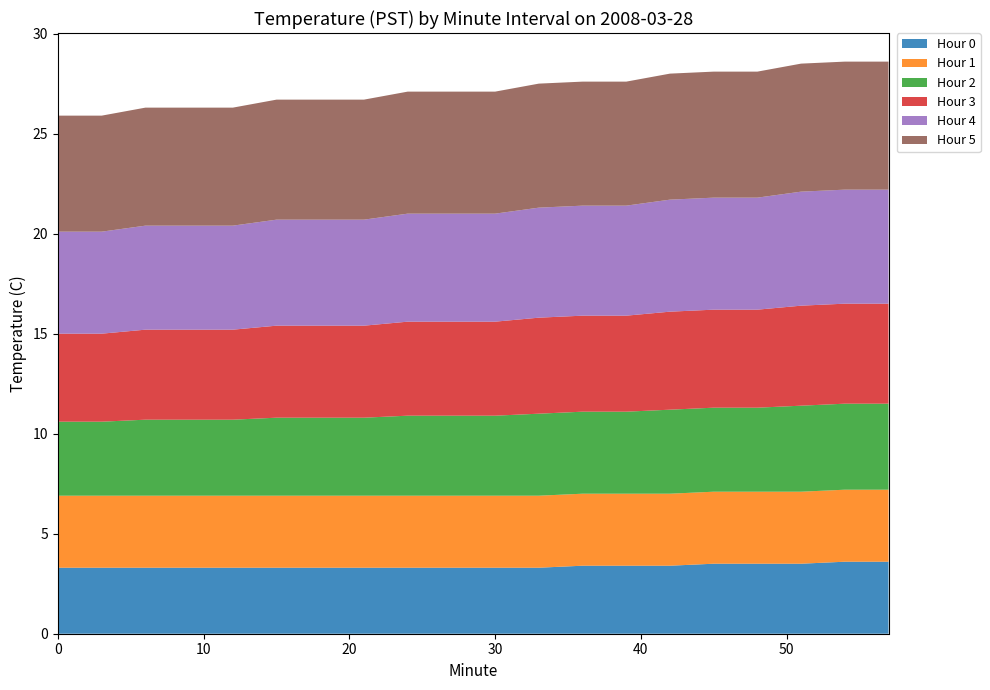

Reading left to right, what are all the values shown in this chart?

Hour 0: 3.3	3.3	3.3	3.3	3.3	3.3	3.3	3.3	3.3	3.3	3.3	3.3	3.4	3.4	3.4	3.5	3.5	3.5	3.6	3.6
Hour 1: 3.6	3.6	3.6	3.6	3.6	3.6	3.6	3.6	3.6	3.6	3.6	3.6	3.6	3.6	3.6	3.6	3.6	3.6	3.6	3.6
Hour 2: 3.7	3.7	3.8	3.8	3.8	3.9	3.9	3.9	4.0	4.0	4.0	4.1	4.1	4.1	4.2	4.2	4.2	4.3	4.3	4.3
Hour 3: 4.4	4.4	4.5	4.5	4.5	4.6	4.6	4.6	4.7	4.7	4.7	4.8	4.8	4.8	4.9	4.9	4.9	5.0	5.0	5.0
Hour 4: 5.1	5.1	5.2	5.2	5.2	5.3	5.3	5.3	5.4	5.4	5.4	5.5	5.5	5.5	5.6	5.6	5.6	5.7	5.7	5.7
Hour 5: 5.8	5.8	5.9	5.9	5.9	6.0	6.0	6.0	6.1	6.1	6.1	6.2	6.2	6.2	6.3	6.3	6.3	6.4	6.4	6.4